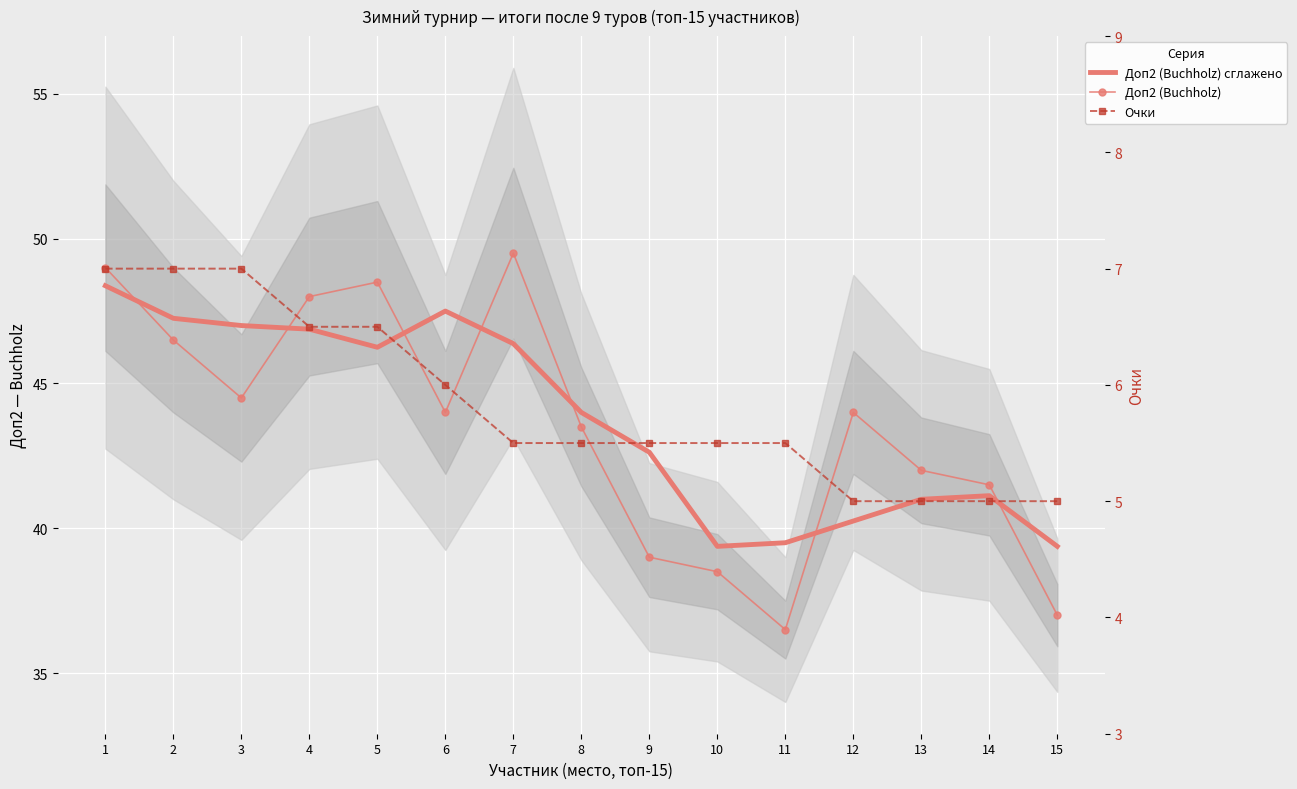

Rank the series at 2 from highest to lowest value.

Доп2 (Buchholz) сглажено, Доп2 (Buchholz), Очки